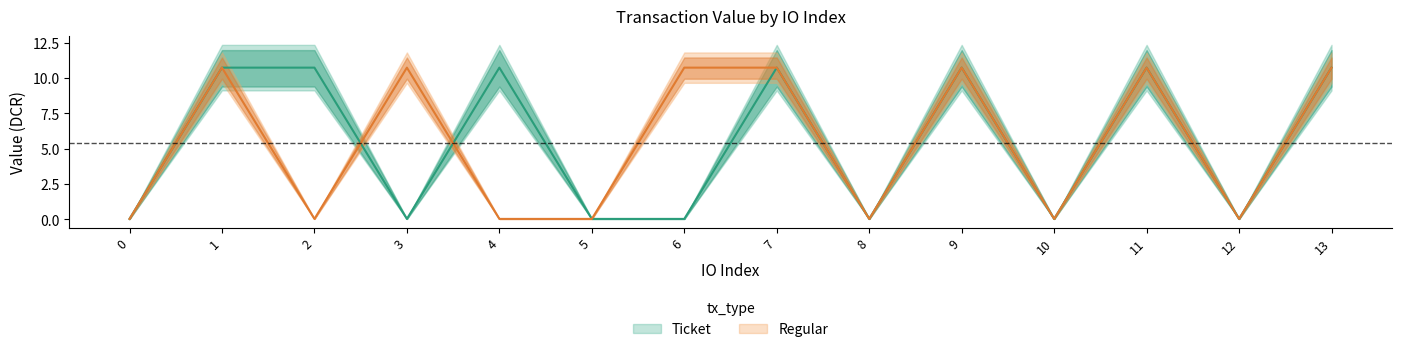

What is the sum of the Regular_value values at 9 and 13?

21.5